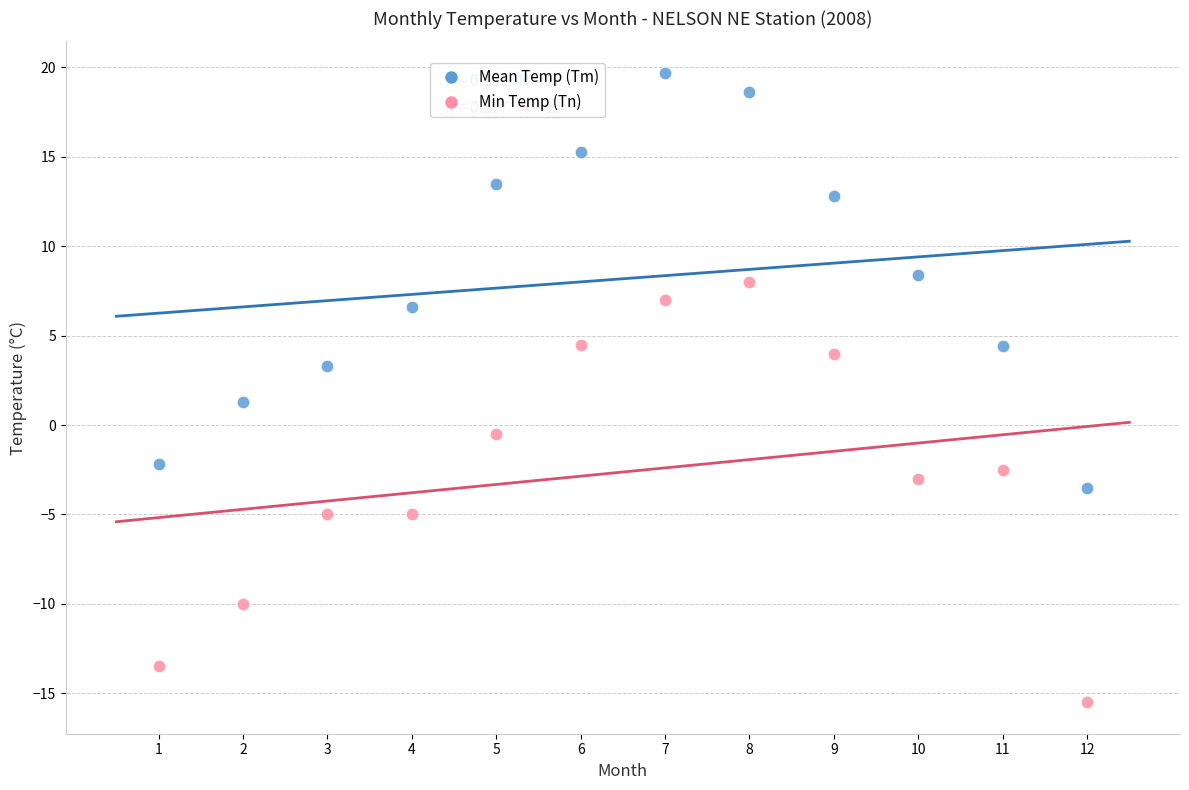

Which series contains the lowest Y value?

Min Temp (Tn)